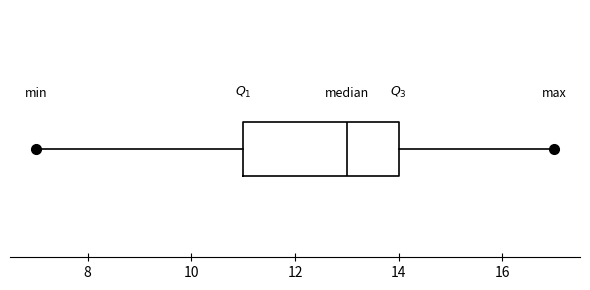

Read this box plot against the x-axis: the position of the median line, the range covered by the box, and the ends of both whiskers. The values are not printed on the chart, so give them approximately, as read against the axis.

median 13, box 11 to 14, whiskers 7 to 17